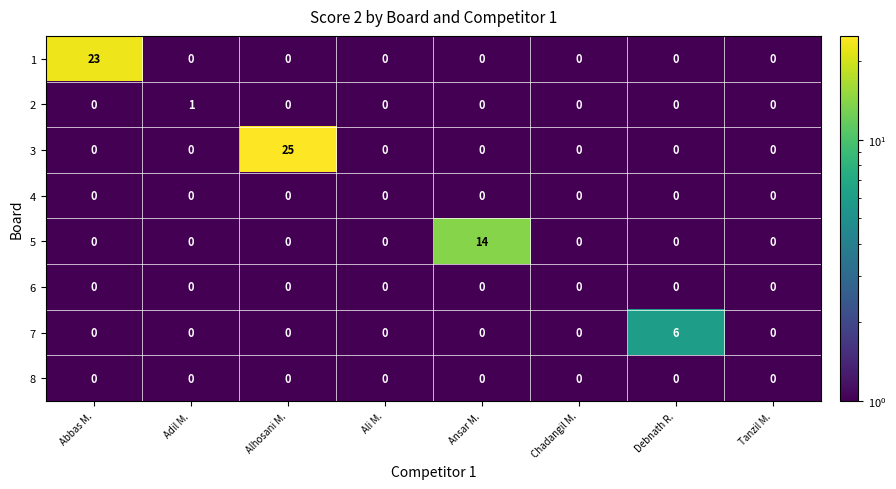

What is the difference between the maximum and minimum values in the 5 series?

14